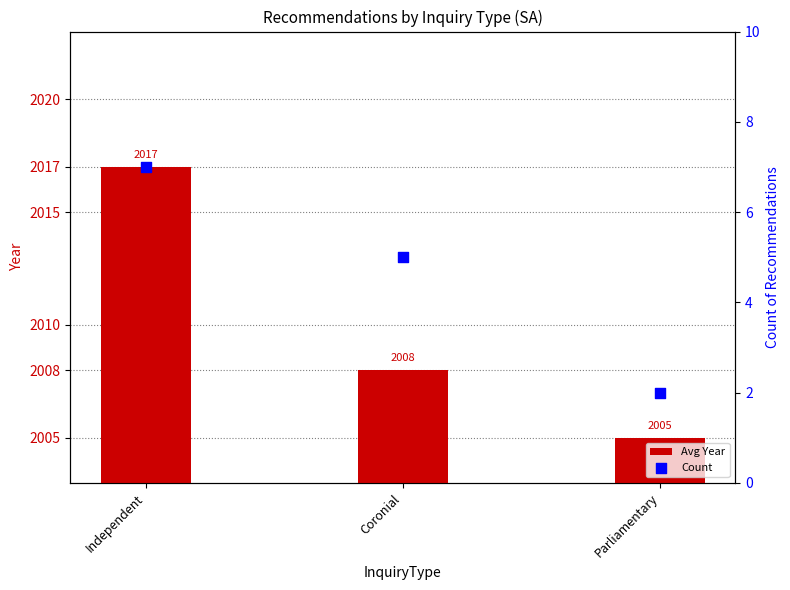

What are all the series names shown in the legend?

Avg Year, Count